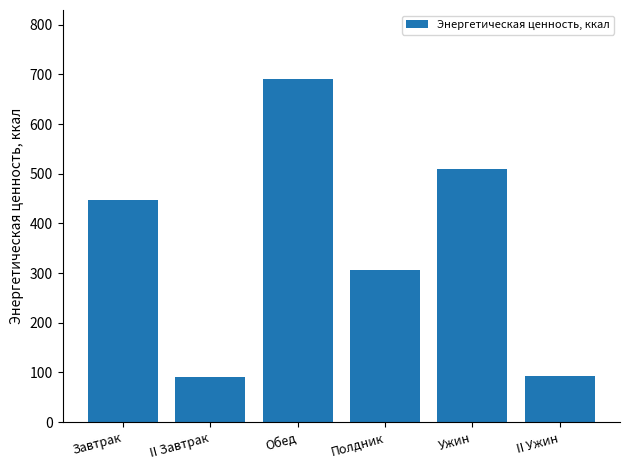

Where is the data nearest to the value 391?

Завтрак